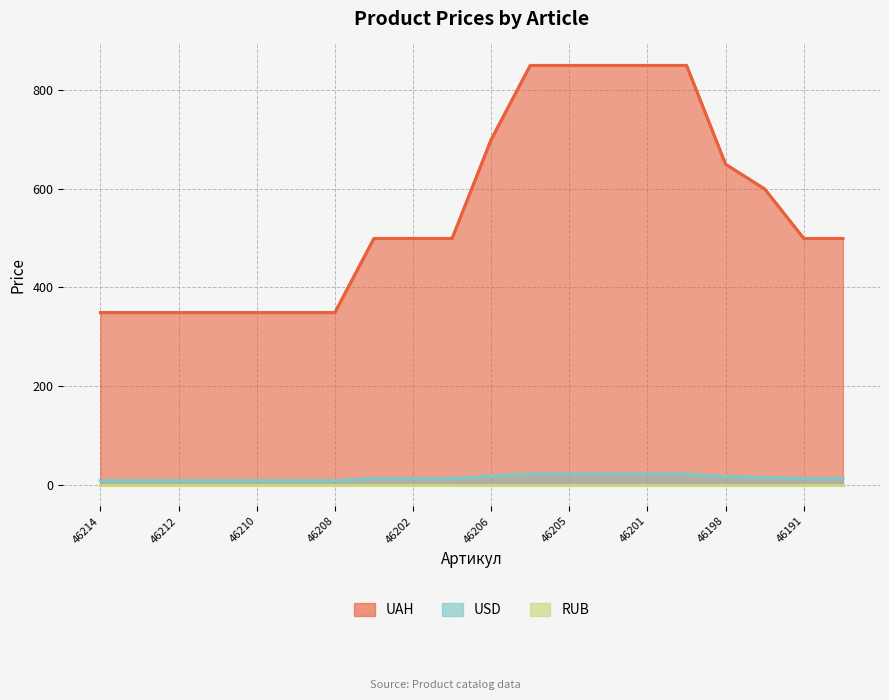

Which series has the widest spread of values?

UAH